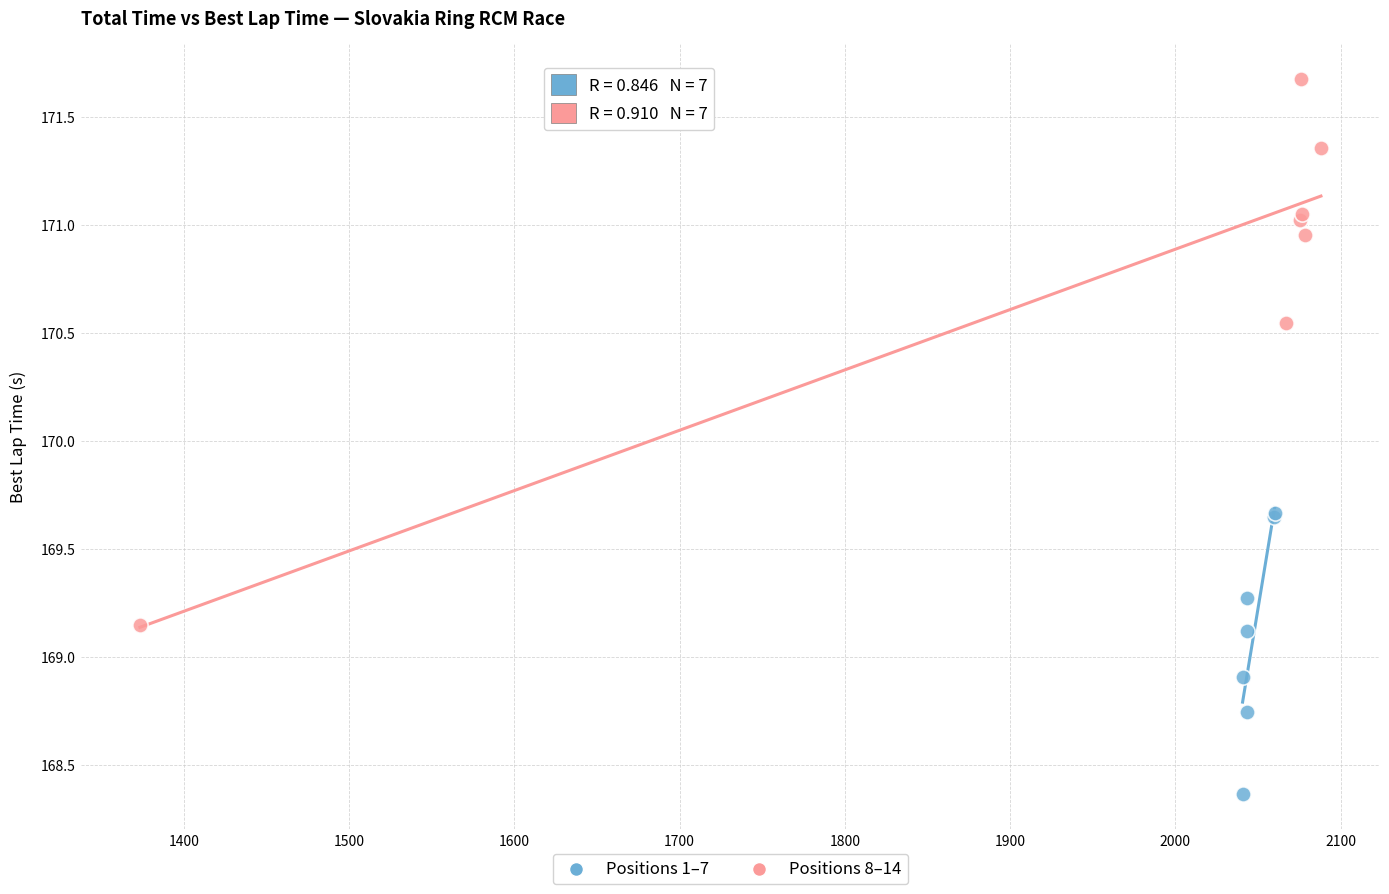

Which series contains the highest Y value?

Positions 8–14